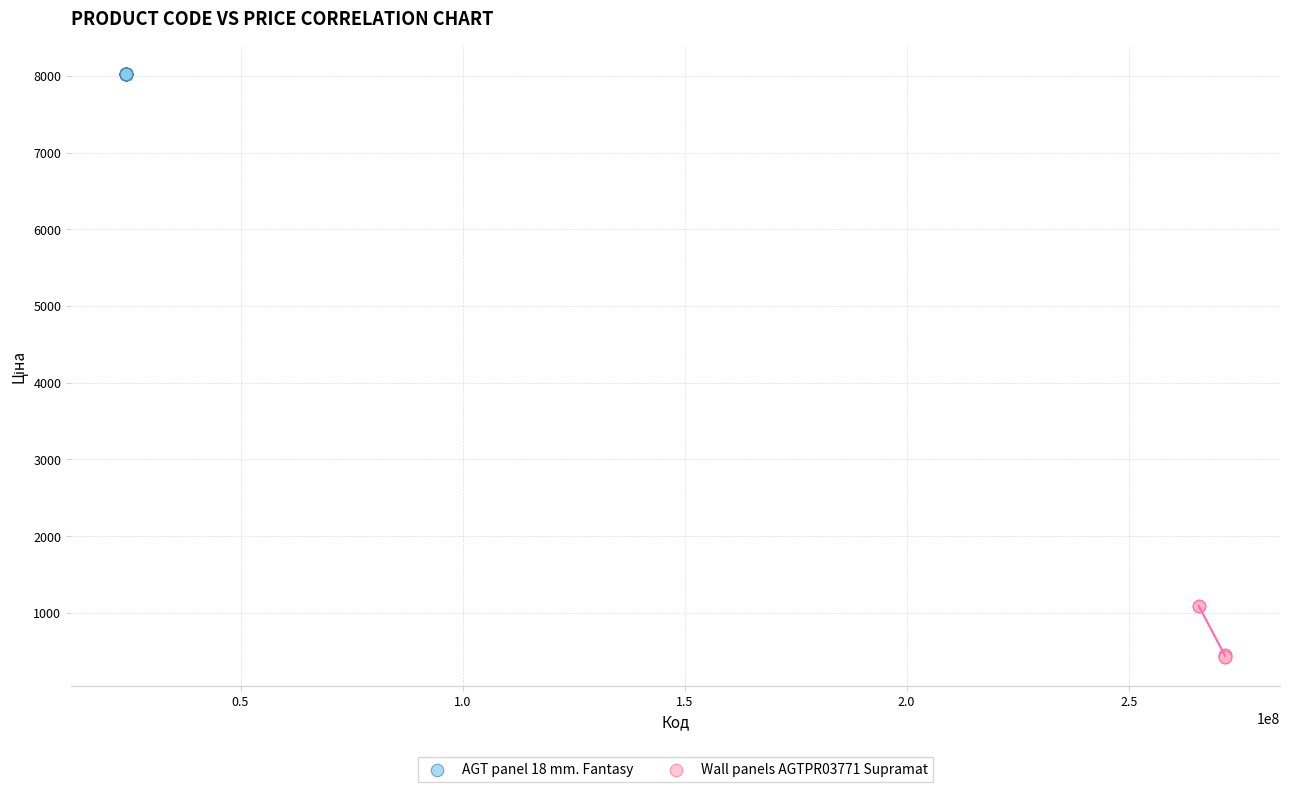

Which series reaches the maximum Y coordinate?

AGT panel 18 mm. Fantasy